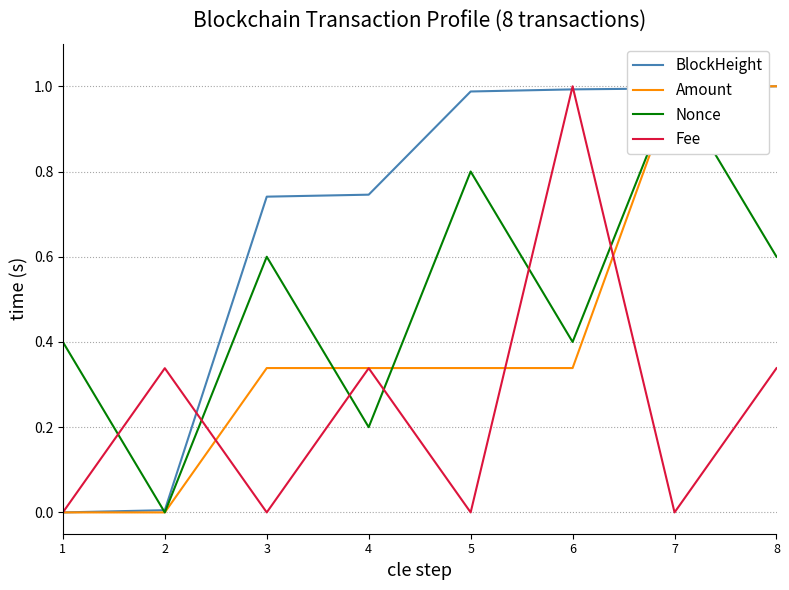

At which label is BlockHeight closest to 0?

1